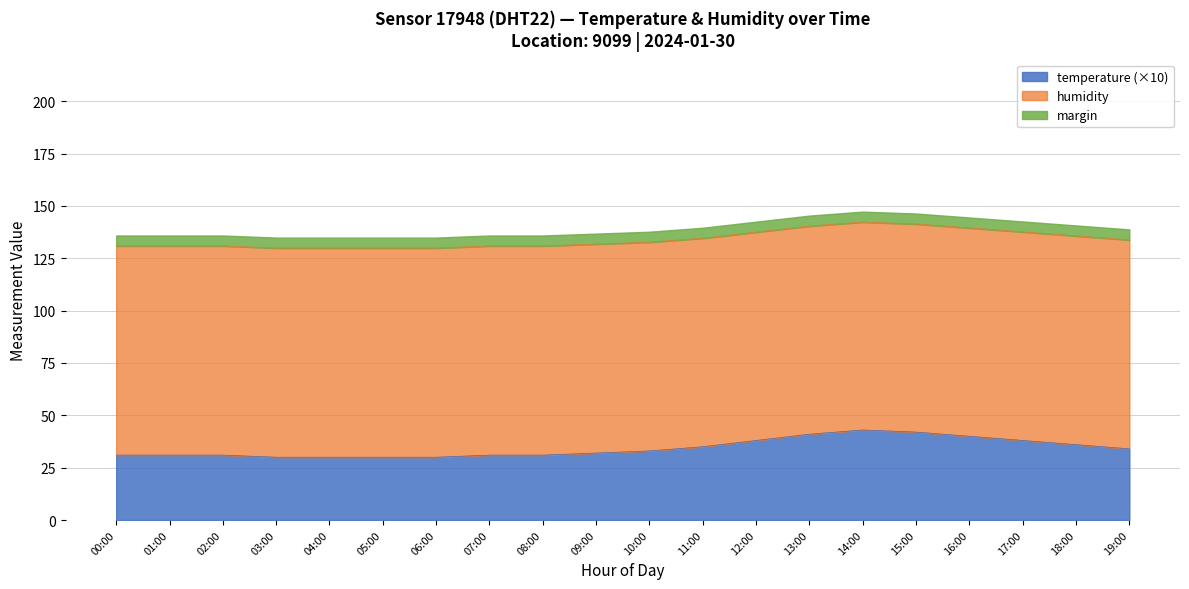

What is the greatest value displayed?

43